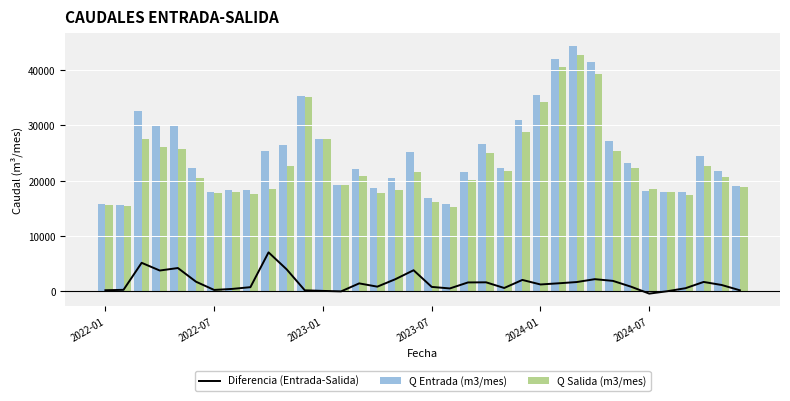

Reading right to left, transcribe all the data shown in this chart.

Diferencia (Entrada-Salida): 153	1111	1666	533	-11	-445	801	1855	2168	1648	1421	1209	2031	573	1598	1576	490	769	3784	2170	814	1405	-43	45	150	3943	7017	720	405	219	1705	4183	3733	5126	240	166
Q Entrada (m3/mes): 18948	21733	24390	17887	17932	18072	23168	27180	41452	44434	42022	35431	30881	22285	26564	21634	15785	16919	25251	20458	18633	22183	19151	27580	35355	26504	25433	18339	18334	17931	22236	29938	29813	32614	15590	15834
Q Salida (m3/mes): 18795	20622	22724	17354	17943	18517	22367	25325	39284	42786	40601	34222	28850	21712	24966	20058	15295	16150	21467	18288	17819	20778	19194	27535	35205	22561	18416	17619	17929	17712	20531	25755	26080	27488	15350	15668